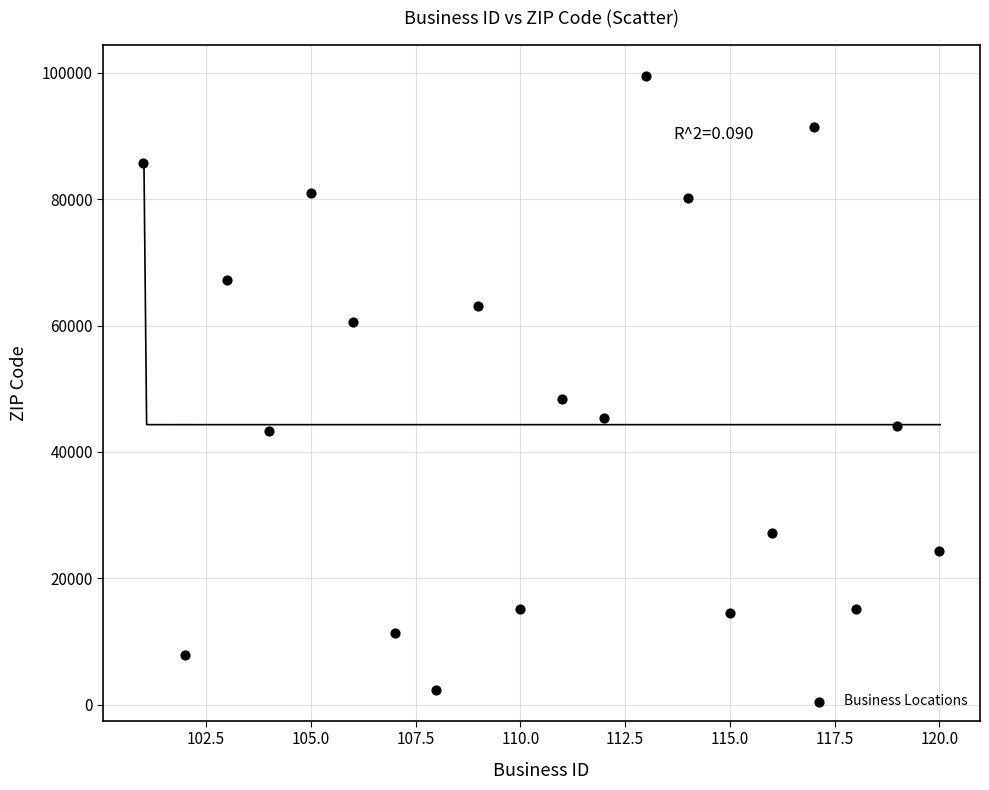

What Y value in the scatter plot is closest to 50925?

48375